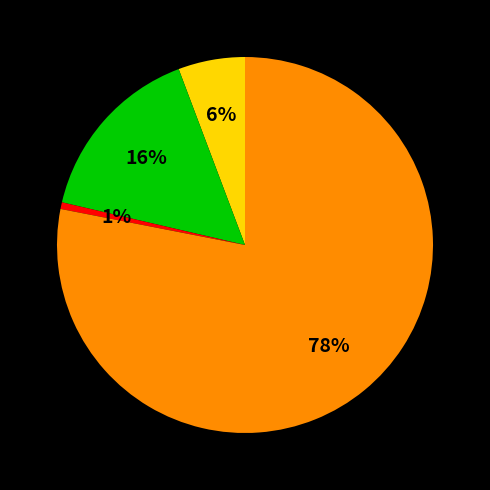

Count the number of slices in the pie.

4